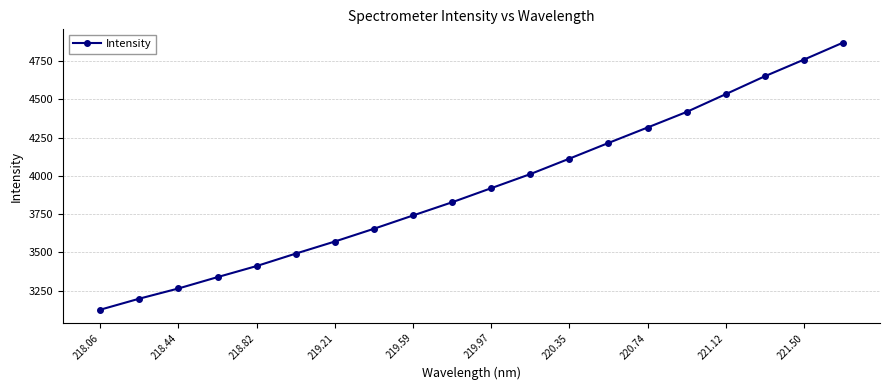

What is the minimum value shown in the chart?

3125.5